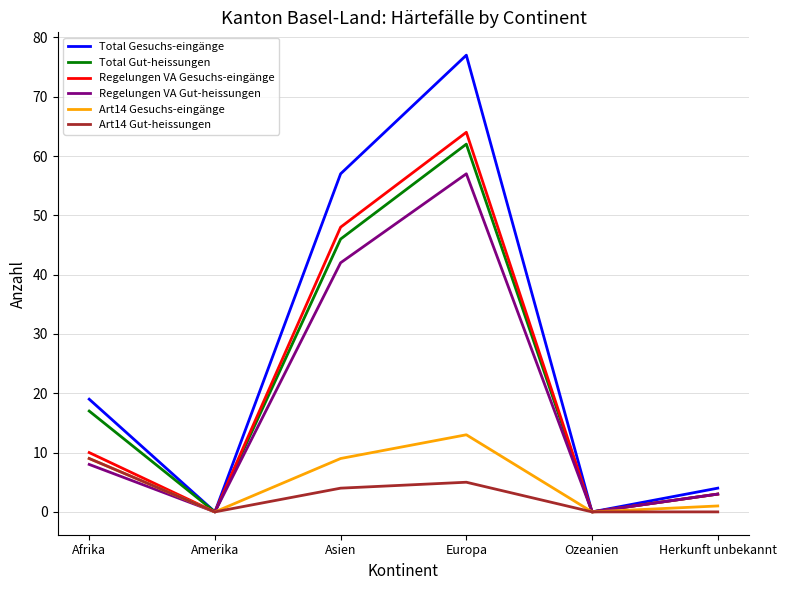

Is this an area chart (filled region under the line)?

No